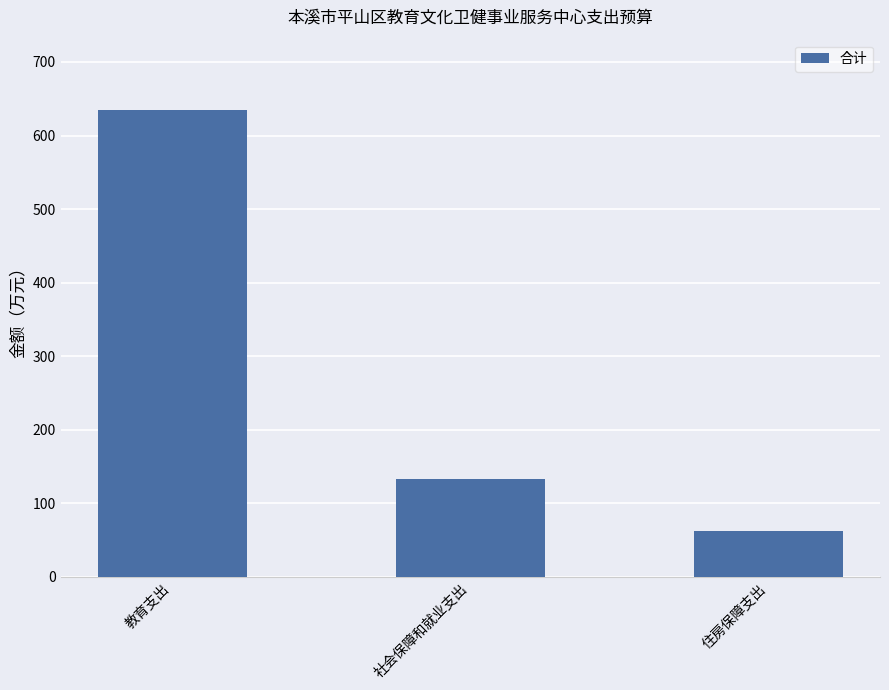

Rank the categories by value from lowest to highest.

住房保障支出, 社会保障和就业支出, 教育支出